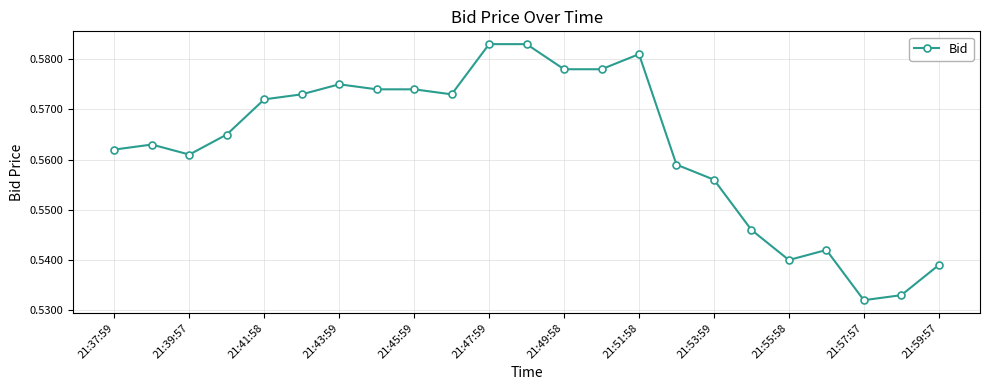

True or false: the data has more than 2 interior local peaks.

True